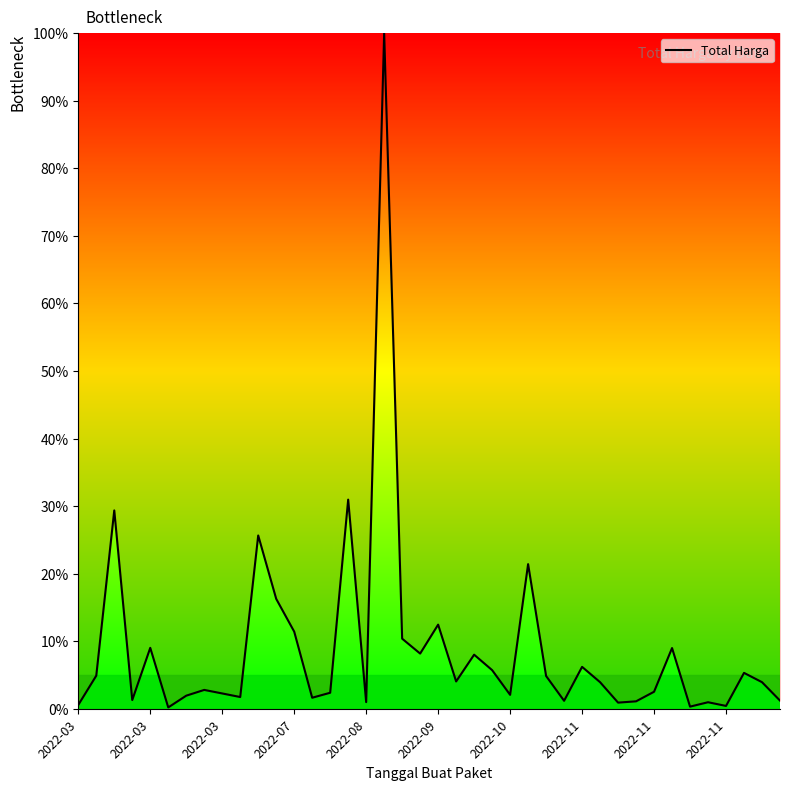

What is the difference between the maximum and minimum values?

99.8